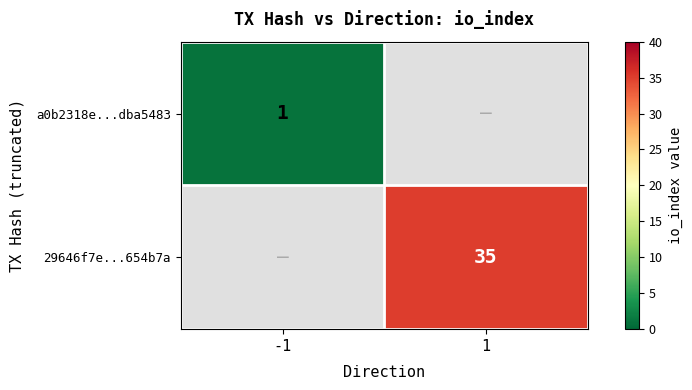

Is it true that a0b2318e...dba5483 equals 0.2 at -1?

False